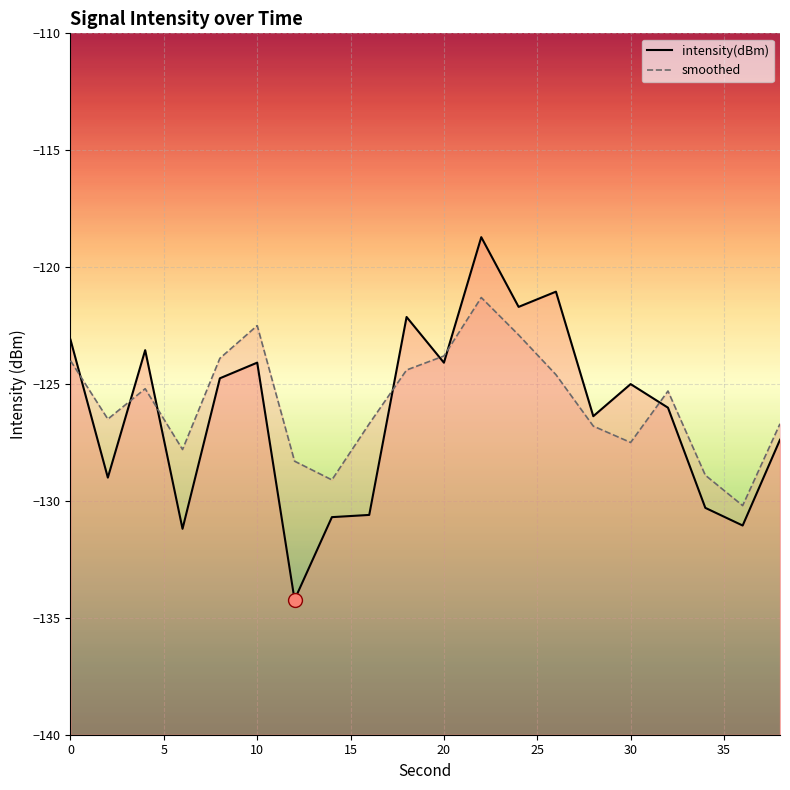

Is the value of smoothed at 16 greater than the value of intensity(dBm) at 6?

Yes